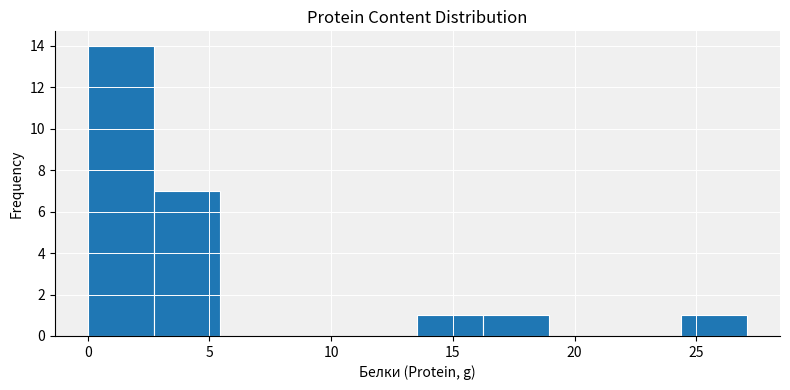

Reading left to right, transcribe this chart: for each bar, give the range it covers on the x-axis and its height. Neither the bar edges nor the heights are printed on the chart, so give them approximately, as read against the axes.

0.0 to 2.5: 14
2.5 to 5.5: 7
5.5 to 8.0: 0
8.0 to 11.0: 0
11.0 to 13.5: 0
13.5 to 16.0: 1
16.0 to 19.0: 1
19.0 to 21.5: 0
21.5 to 24.5: 0
24.5 to 27.0: 1